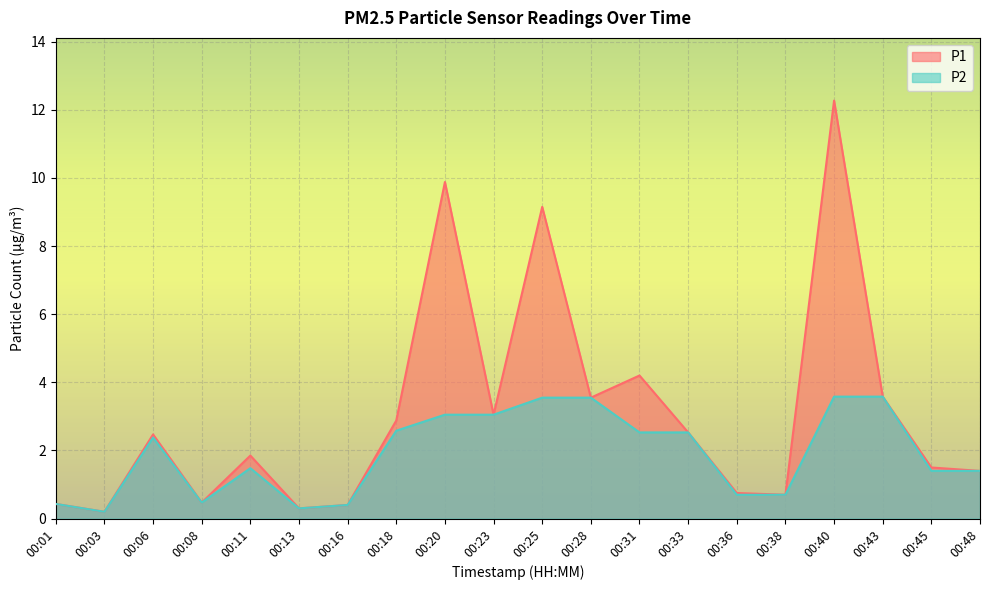

How many values in the P1 series are below 2?

10